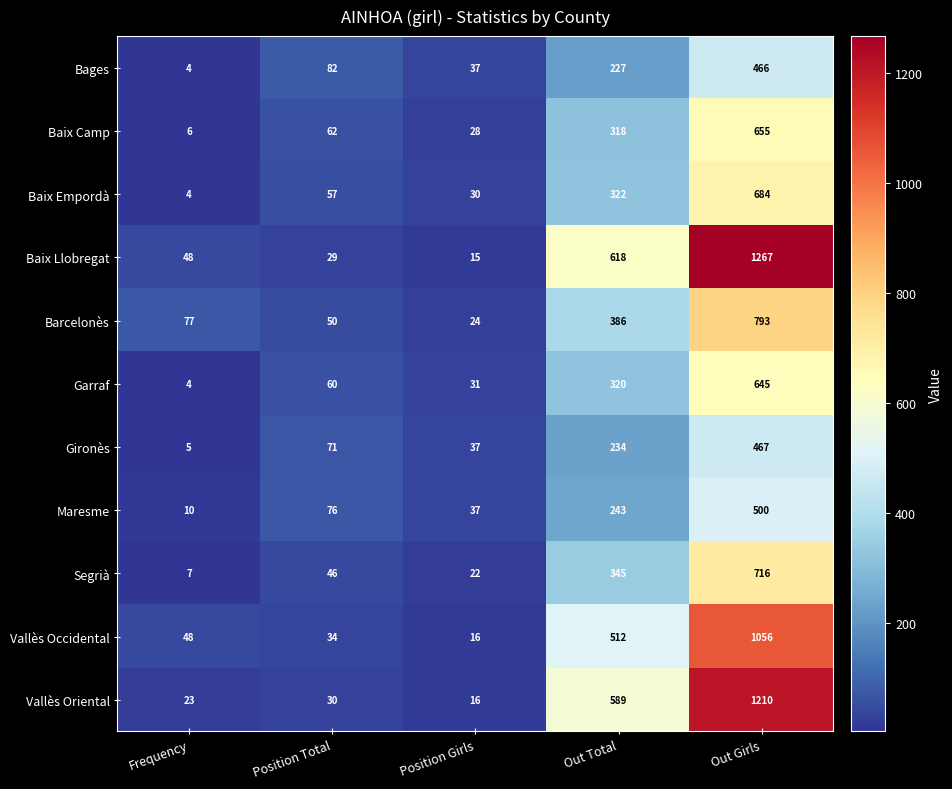

At Out Girls, list the series in order from smallest to largest.

Bages, Gironès, Maresme, Garraf, Baix Camp, Baix Empordà, Segrià, Barcelonès, Vallès Occidental, Vallès Oriental, Baix Llobregat